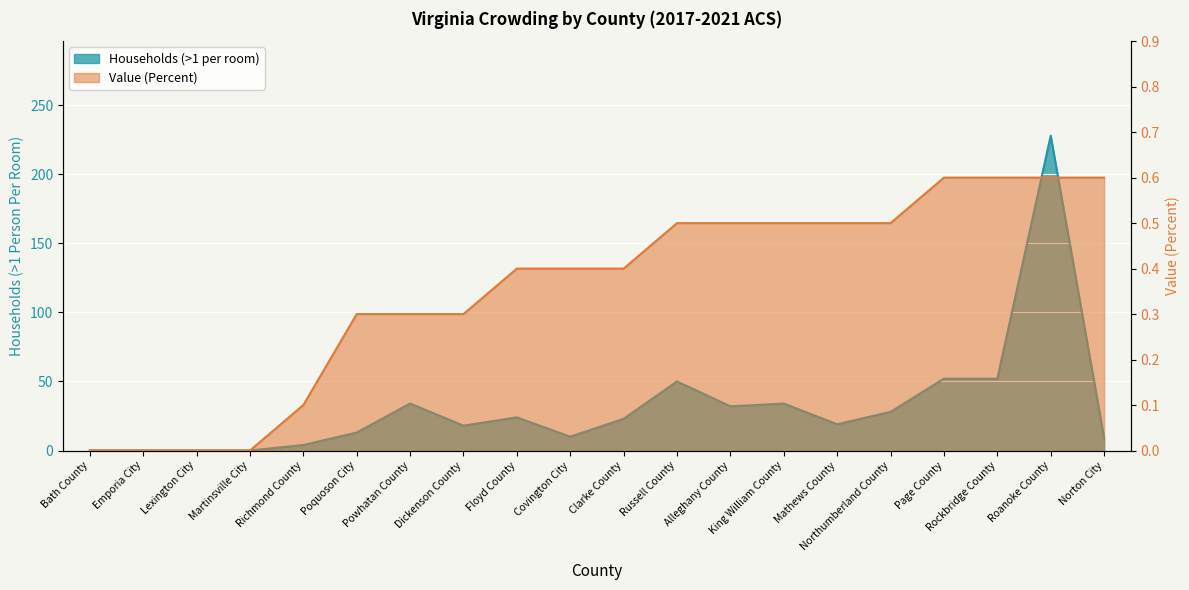

Read the Value (Percent) value at Clarke County.

0.4